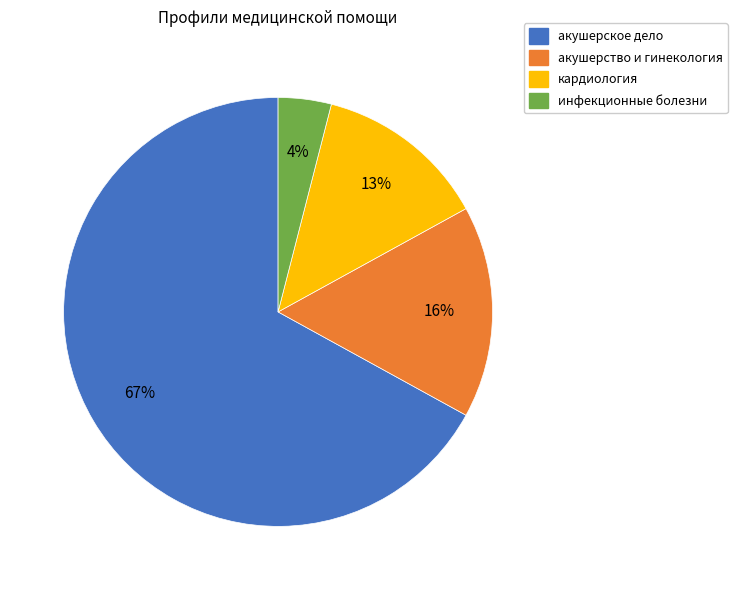

To the nearest percent, what portion does акушерство и гинекология represent?

16%